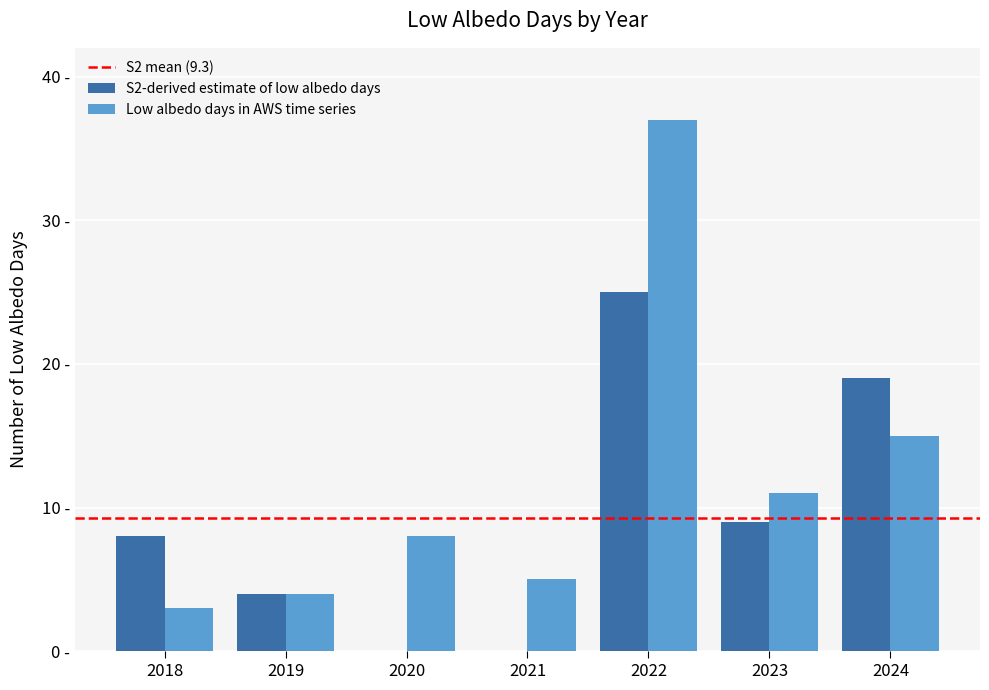

At 2019, list the series in order from largest to smallest.

S2-derived estimate of low albedo days, Low albedo days in AWS time series